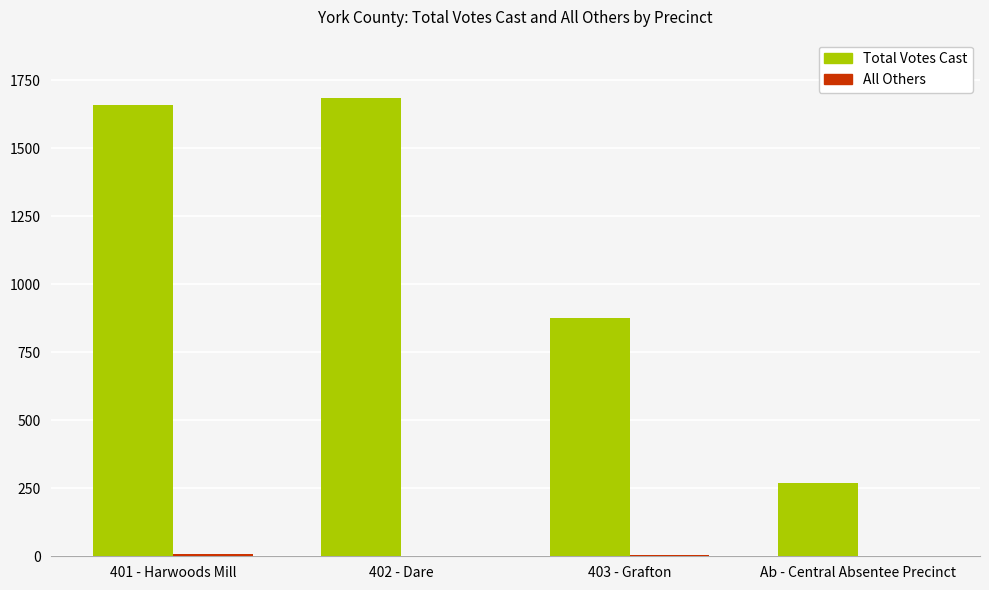

Is it true that Total Votes Cast equals 1658 at 401 - Harwoods Mill?

True